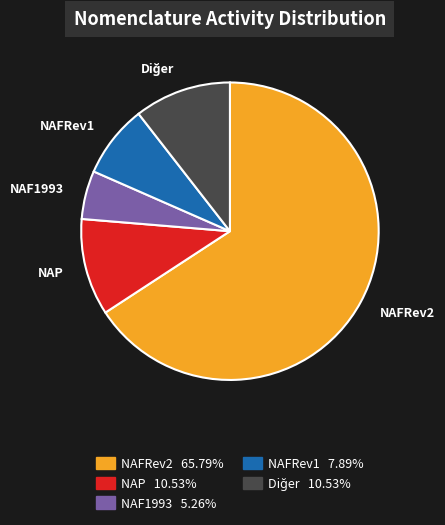

Approximately how many times larger is the value at NAFRev2 65.79% compared to NAF1993 5.26%?

12.5